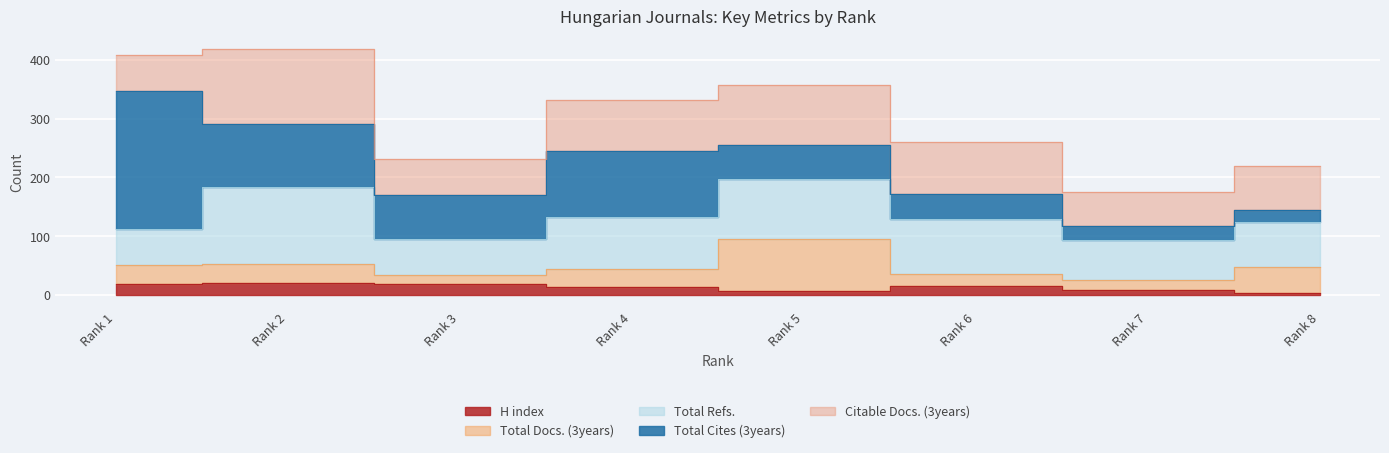

What is the sum of the H index values at 6 and 3?

34